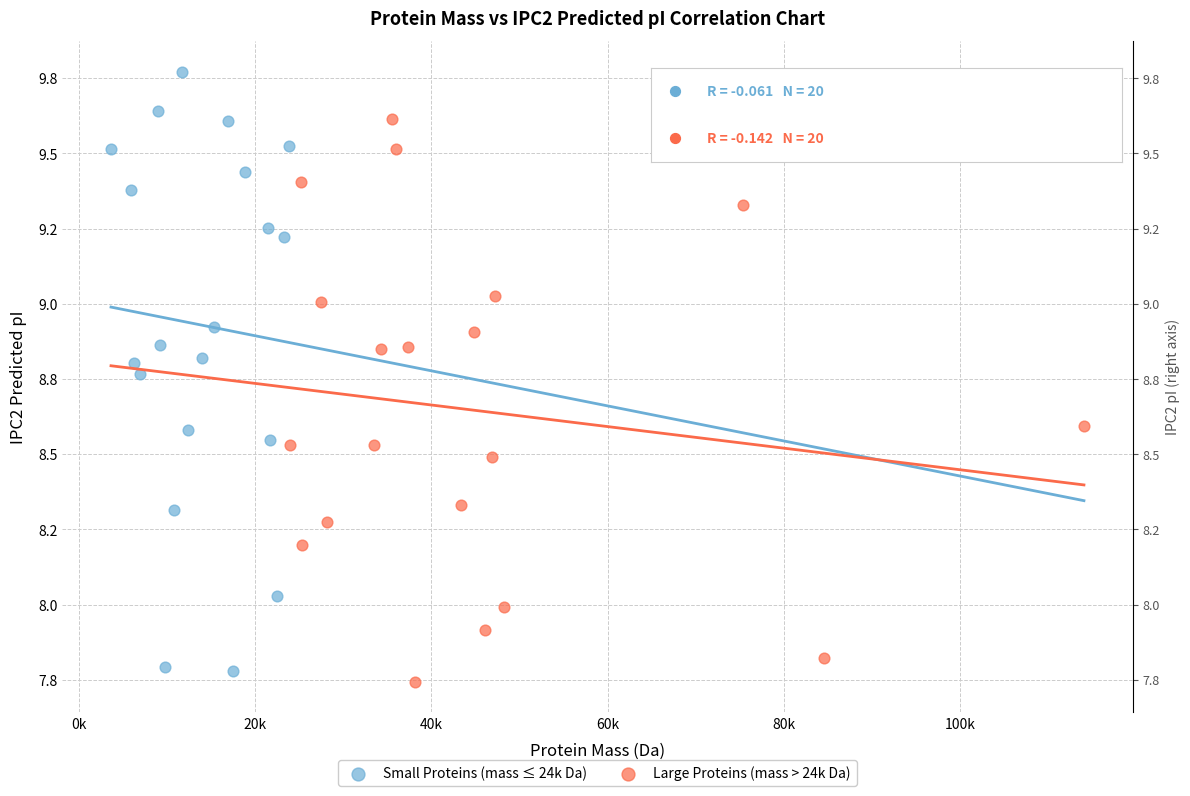

What are all the series names shown in the legend?

Small Proteins (mass ≤ 24k Da), Large Proteins (mass > 24k Da)